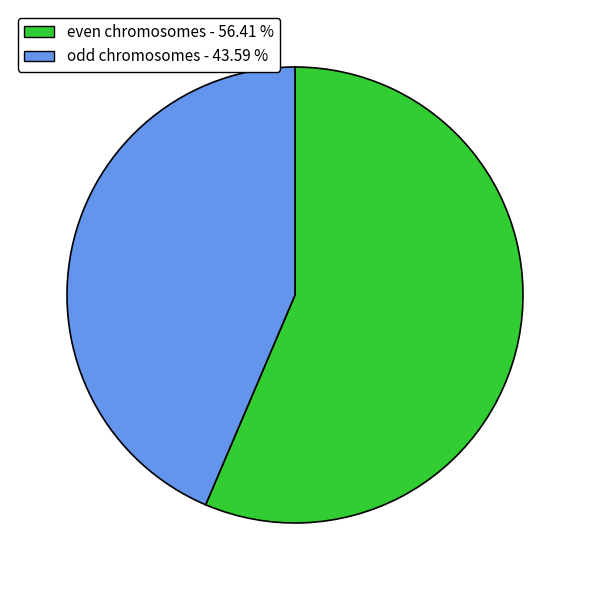

Is there any slice that represents more than half of the pie?

Yes